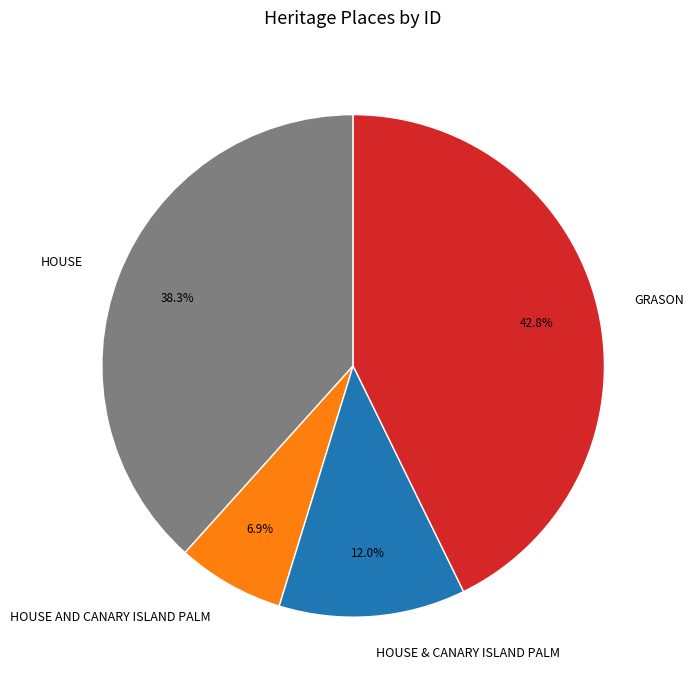

Which has a higher value, HOUSE or HOUSE AND CANARY ISLAND PALM?

HOUSE